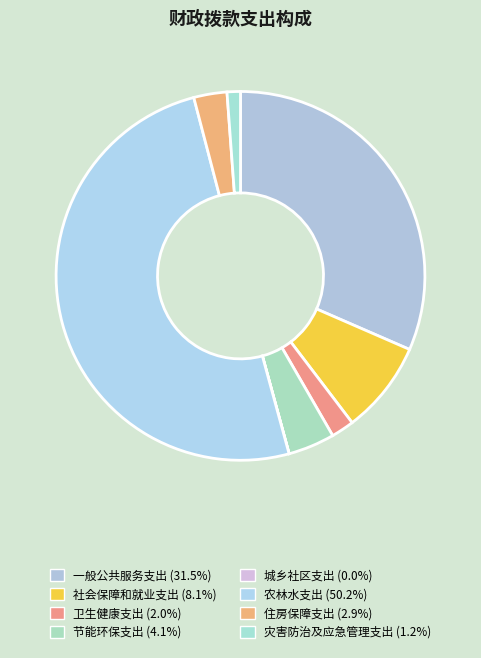

What is the smallest slice in the pie chart?

城乡社区支出